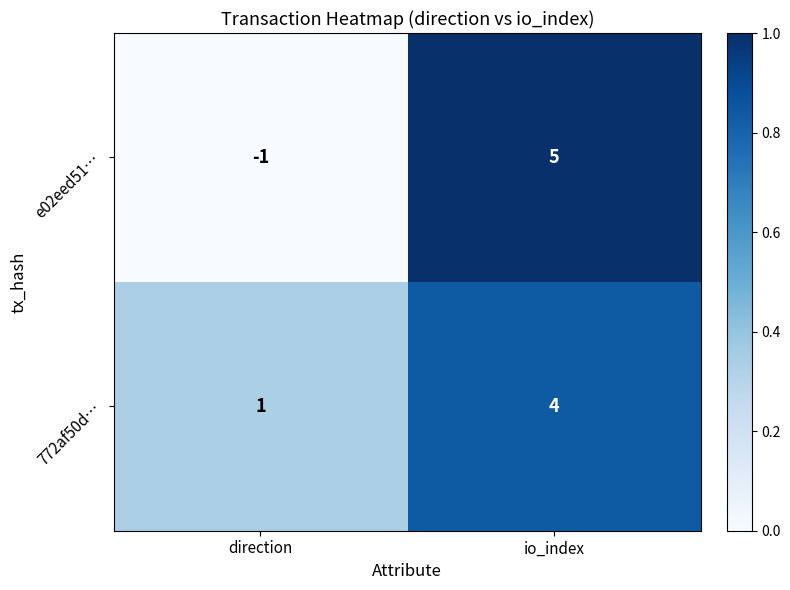

What is the sum of all 772af50d… values?

5